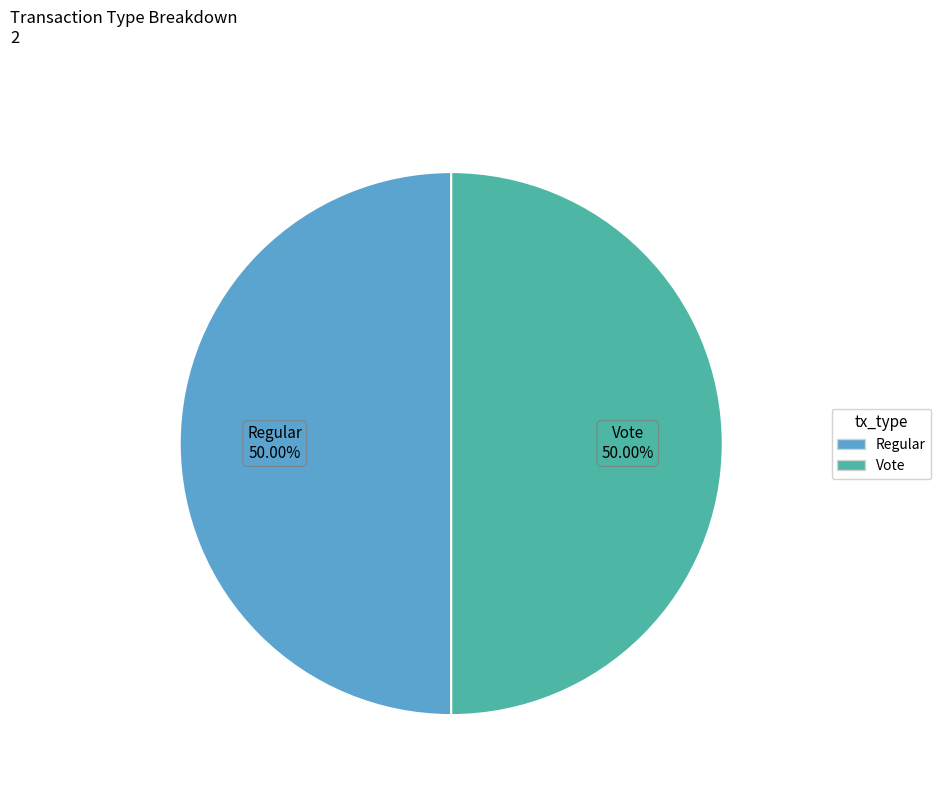

How many segments does this pie chart have?

2